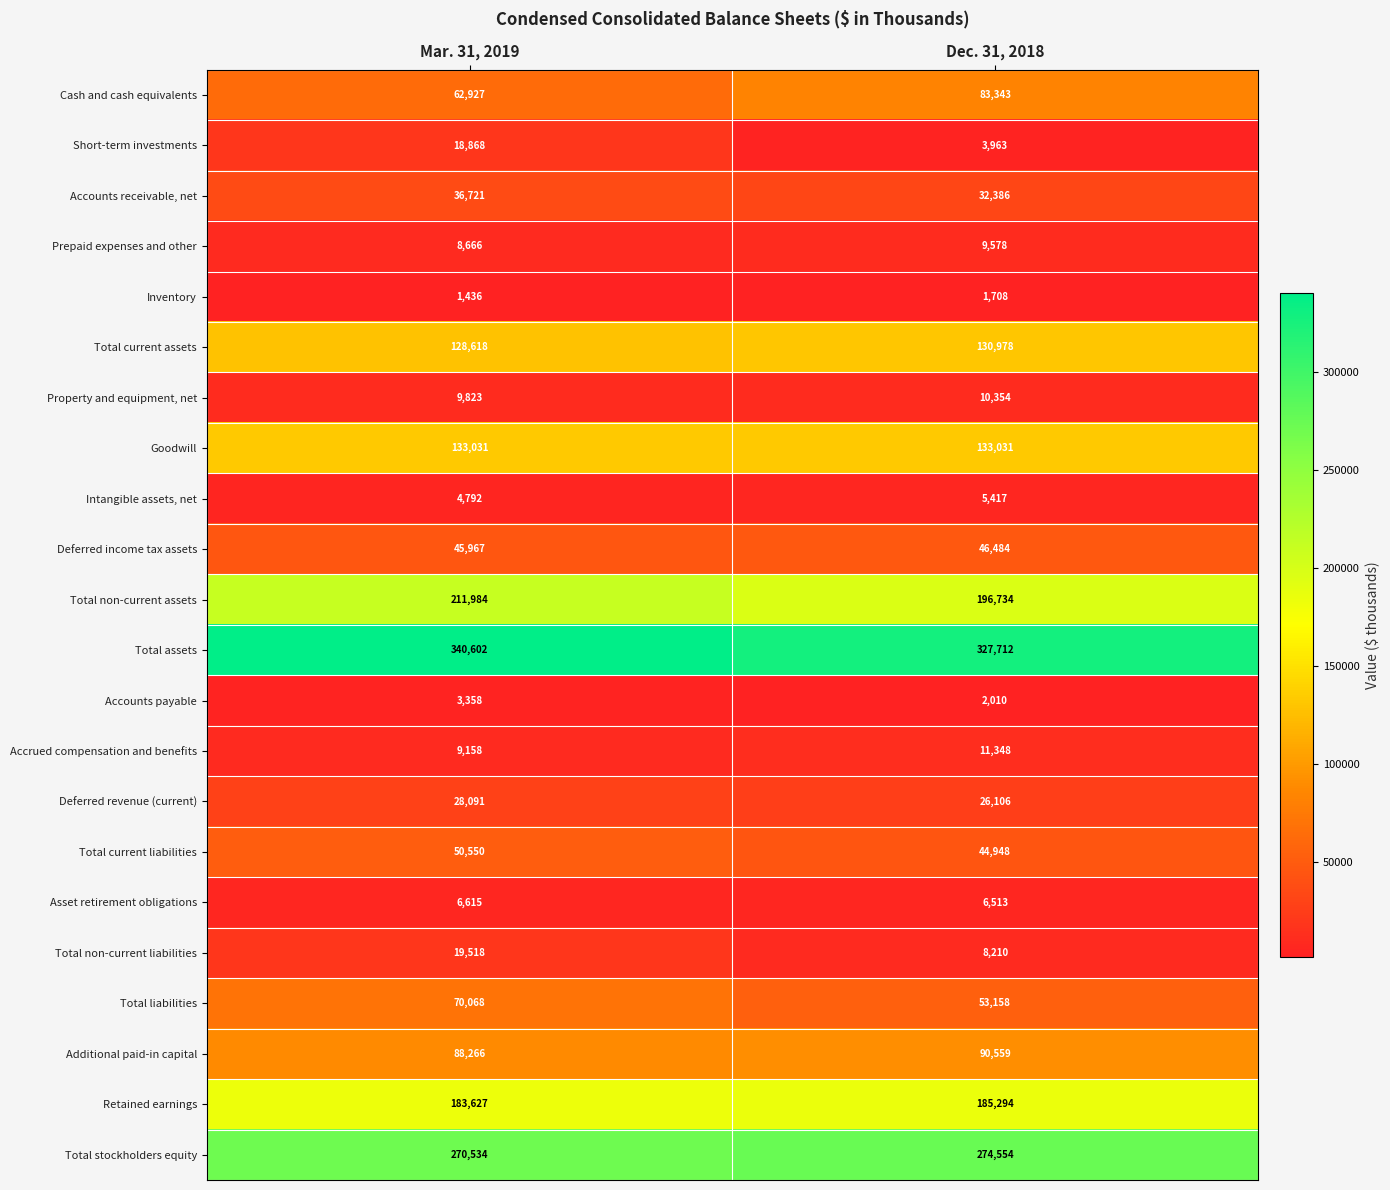

What is the difference between the maximum and minimum values in the Deferred revenue (current) series?

1985